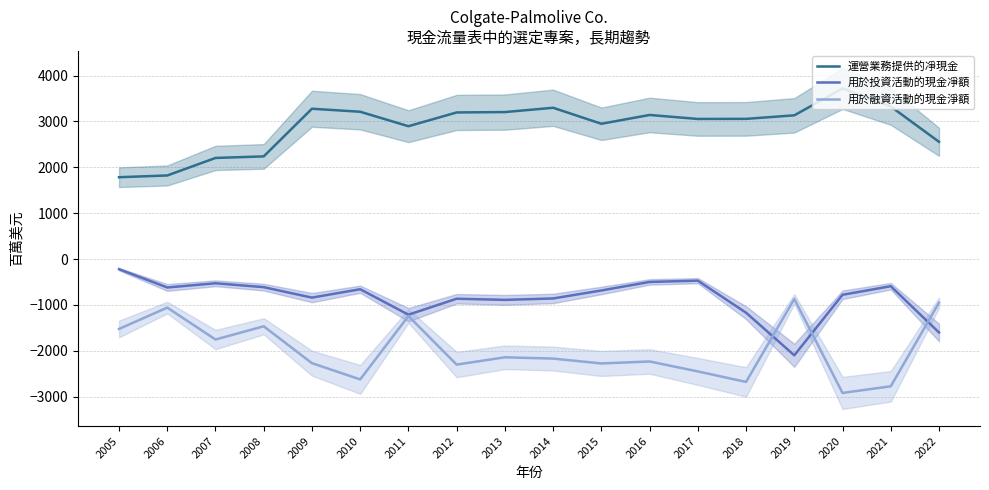

Which series has the widest spread of values?

用於融資活動的現金淨額